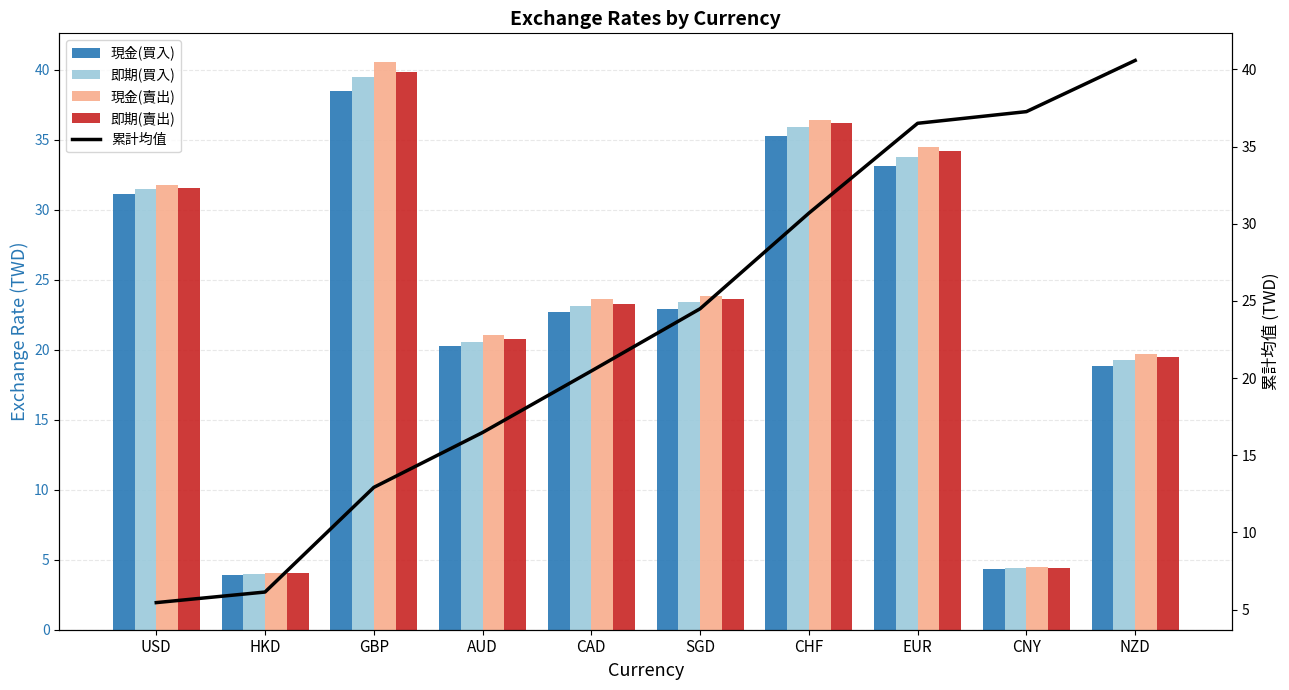

True or false: 累計均值 has a value of 8.1 at CHF.

False